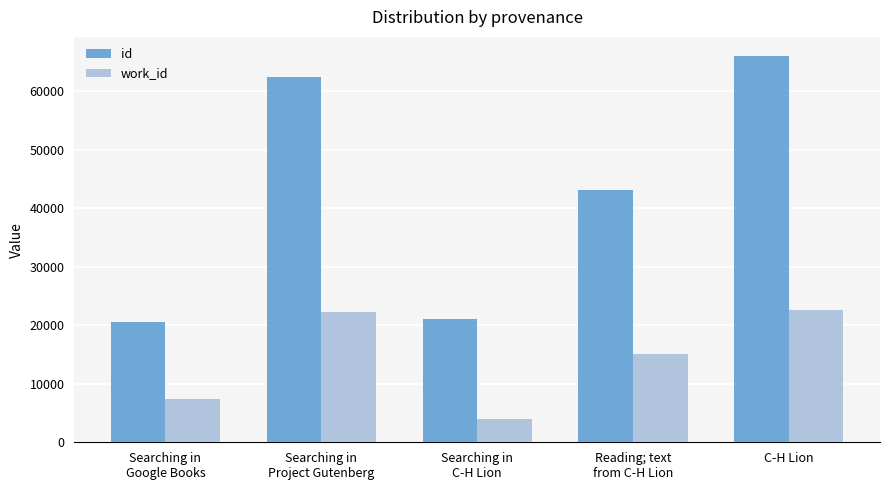

How many groups of bars are there?

5